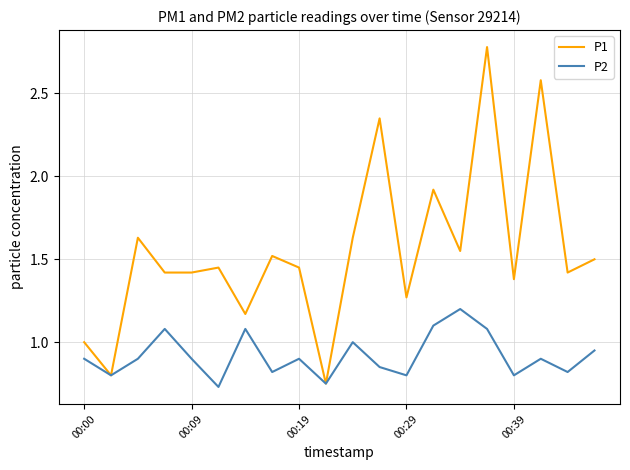

Rank the series by their maximum value, from highest to lowest.

P1, P2